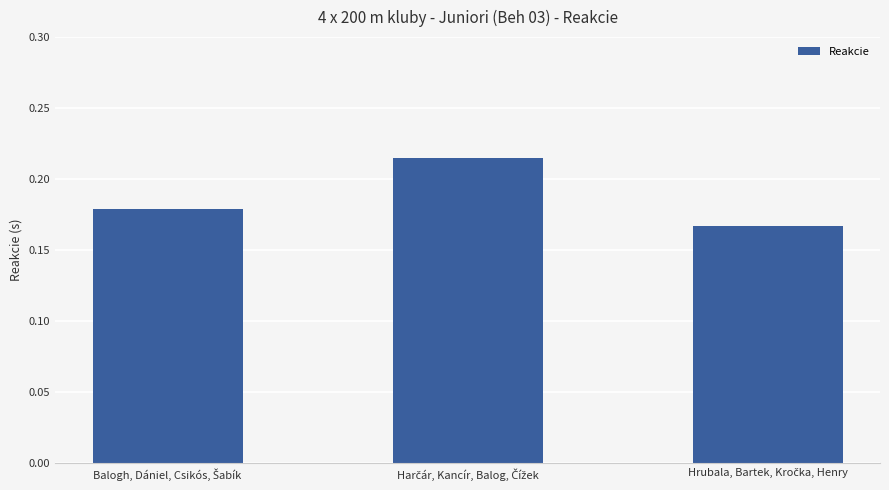

How many values are between 0 and 1?

3